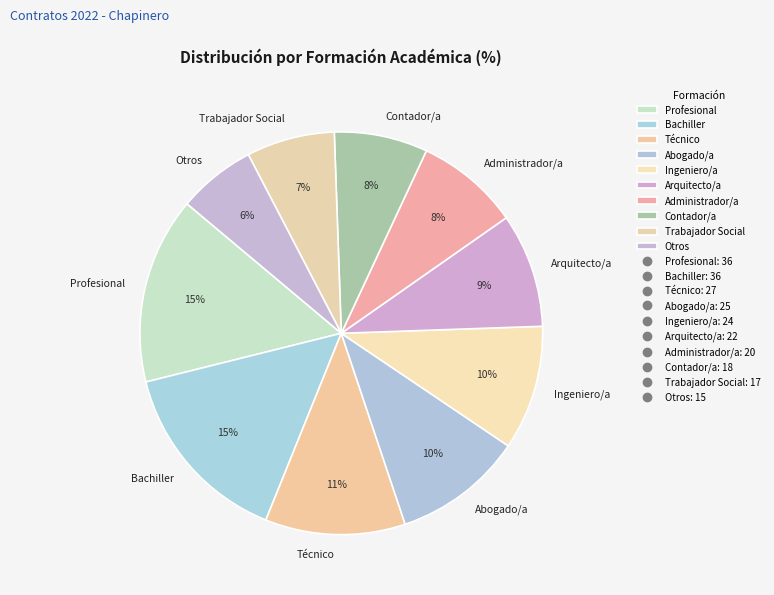

To the nearest percent, what portion does Otros represent?

6%